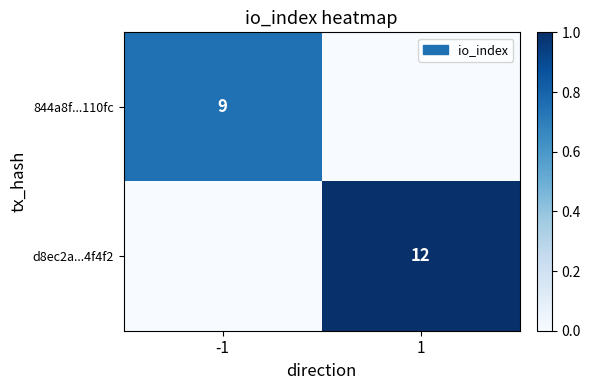

The value of d8ec2a...4f4f2 at 1 is 7. True or false?

False